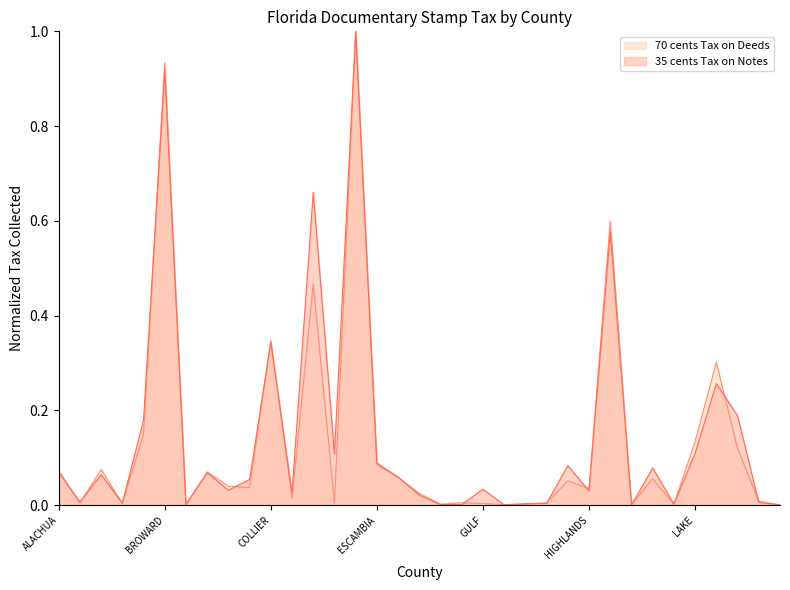

Reading left to right, extract all data points from this chart.

70 cents Tax on Deeds: ALACHUA=0.1	BAKER=0.0	BAY=0.1	BRADFORD=0.0	BREVARD=0.1	BROWARD=0.9	CALHOUN=0.0	CHARLOTTE=0.1	CITRUS=0.0	CLAY=0.0	COLLIER=0.3	COLUMBIA=0.0	DADE=0.5	DESOTO=0.0	DUVAL=1.0	ESCAMBIA=0.1	FLAGLER=0.1	FRANKLIN=0.0	GILCHRIST=0.0	GLADES=0.0	GULF=0.0	HAMILTON=0.0	HARDEE=0.0	HENDRY=0.0	HERNANDO=0.1	HIGHLANDS=0.0	HILLSBOROUGH=0.6	HOLMES=0.0	INDIAN RIVER=0.1	JEFFERSON=0.0	LAKE=0.1	LEE=0.3	LEON=0.1	LEVY=0.0	LIBERTY=0.0
35 cents Tax on Notes: ALACHUA=0.1	BAKER=0.0	BAY=0.1	BRADFORD=0.0	BREVARD=0.2	BROWARD=0.9	CALHOUN=0.0	CHARLOTTE=0.1	CITRUS=0.0	CLAY=0.1	COLLIER=0.3	COLUMBIA=0.0	DADE=0.7	DESOTO=0.1	DUVAL=1.0	ESCAMBIA=0.1	FLAGLER=0.1	FRANKLIN=0.0	GILCHRIST=0.0	GLADES=0.0	GULF=0.0	HAMILTON=0.0	HARDEE=0.0	HENDRY=0.0	HERNANDO=0.1	HIGHLANDS=0.0	HILLSBOROUGH=0.6	HOLMES=0.0	INDIAN RIVER=0.1	JEFFERSON=0.0	LAKE=0.1	LEE=0.3	LEON=0.2	LEVY=0.0	LIBERTY=0.0